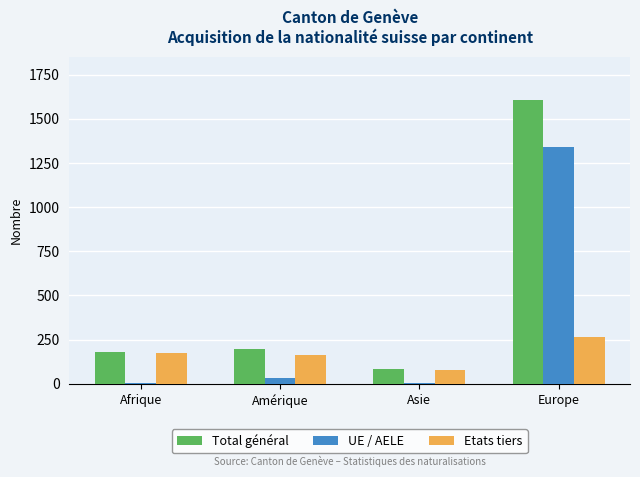

Are the bars horizontal?

No